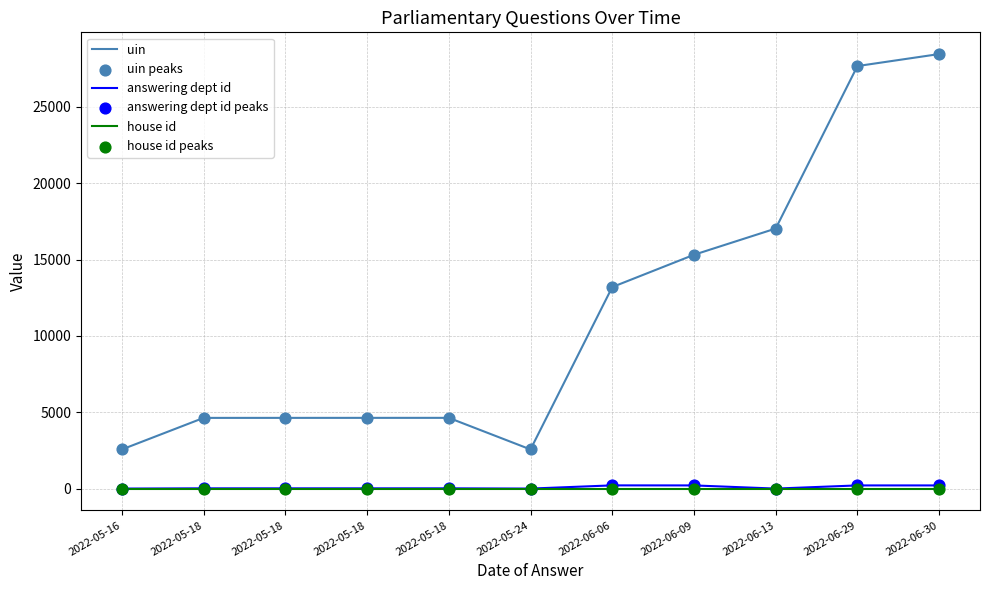

At which category is the sum across all series the highest?

2022-06-30